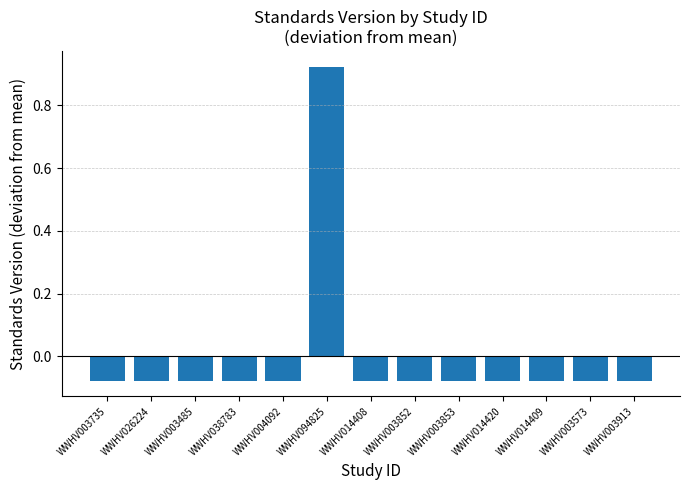

How many positive values are there?

1